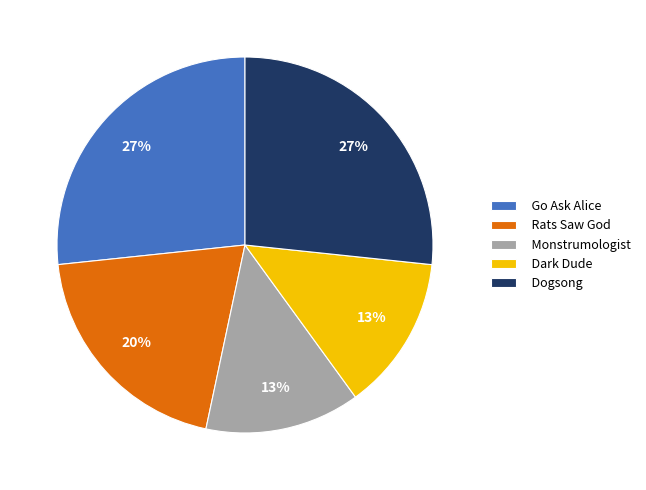

To the nearest percent, what is the average slice percentage?

20%